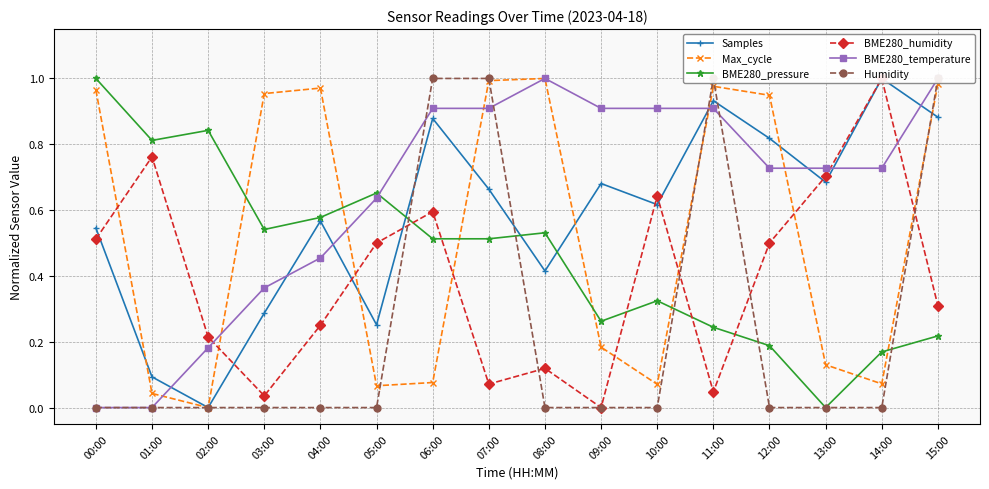

Is the value of Samples at 12:00 greater than the value of BME280_pressure at 10:00?

Yes